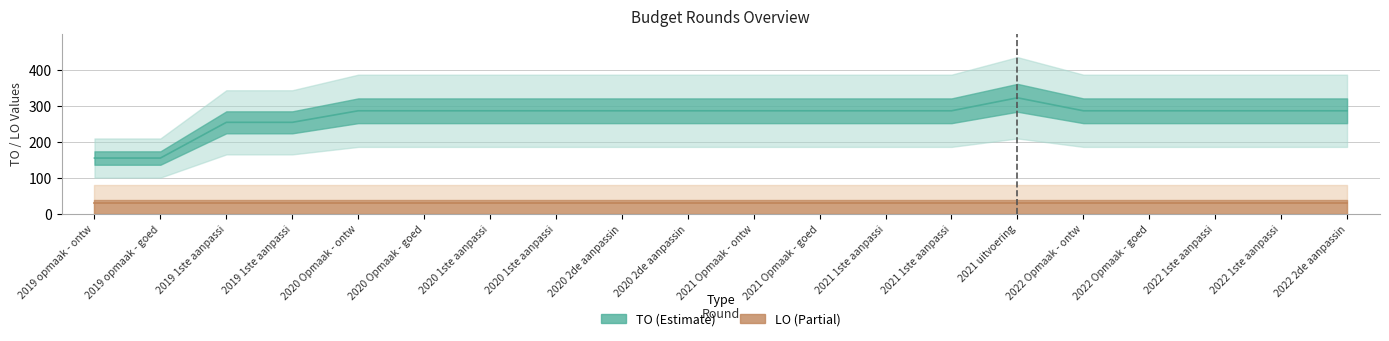

How many values are below 286?

4